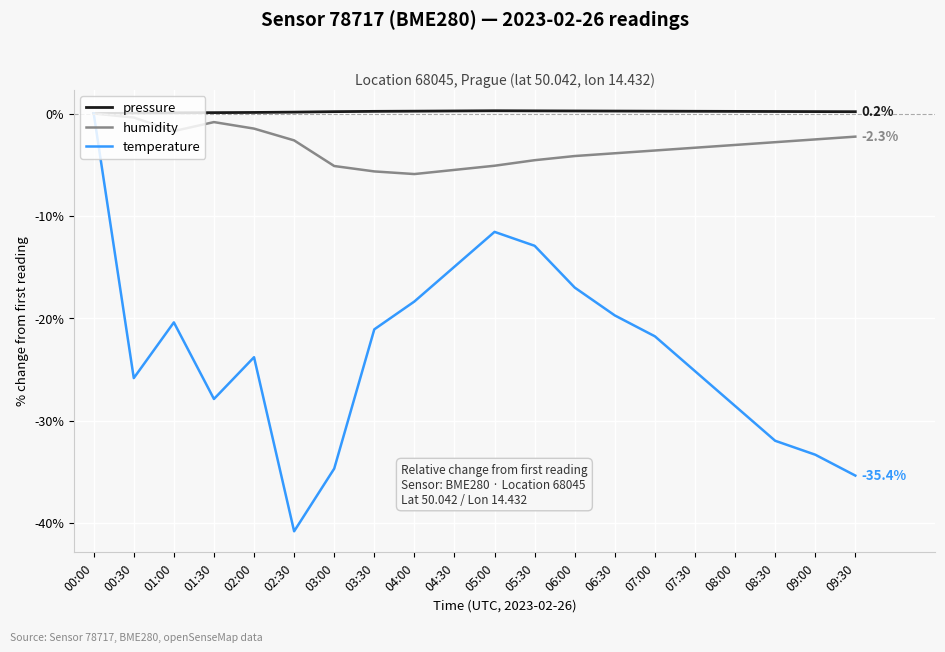

Which series has the largest range (max minus min)?

temperature